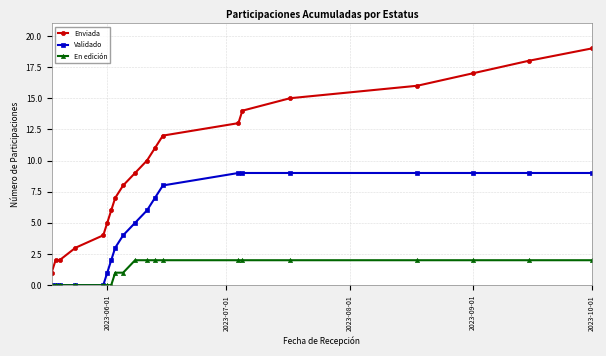

What is the maximum value for Validado?

9